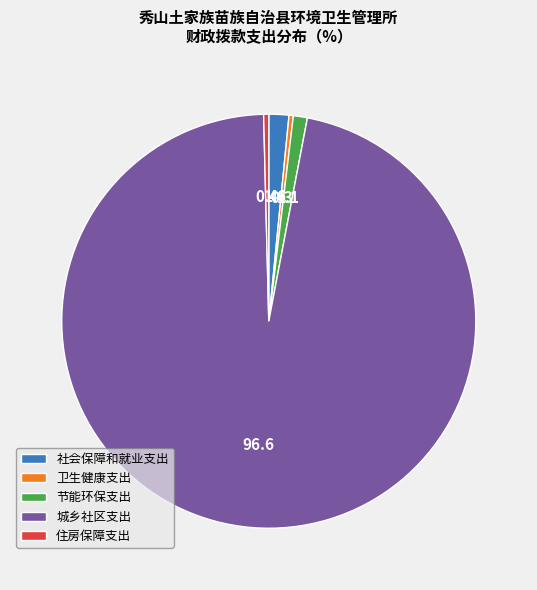

Approximately how many times larger is the value at 节能环保支出 compared to 社会保障和就业支出?

0.7